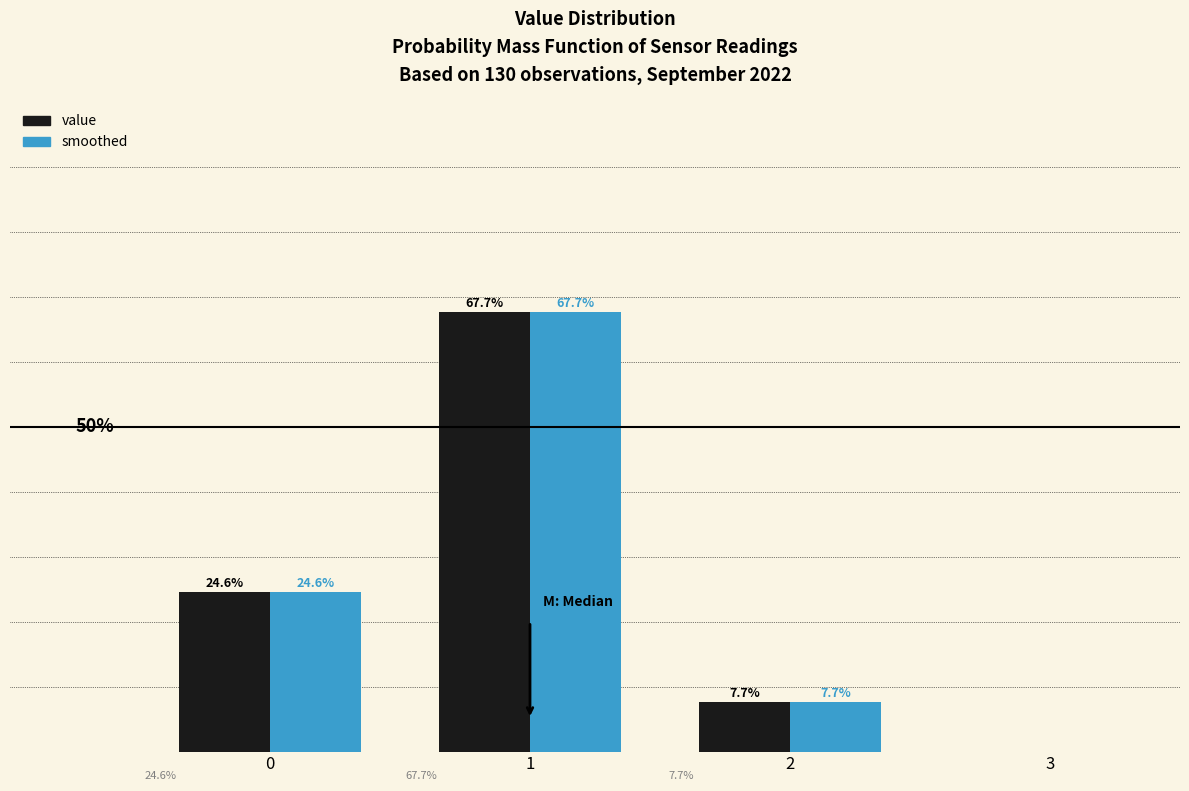

List the labels in order of smoothed value, smallest first.

2, 0, 1